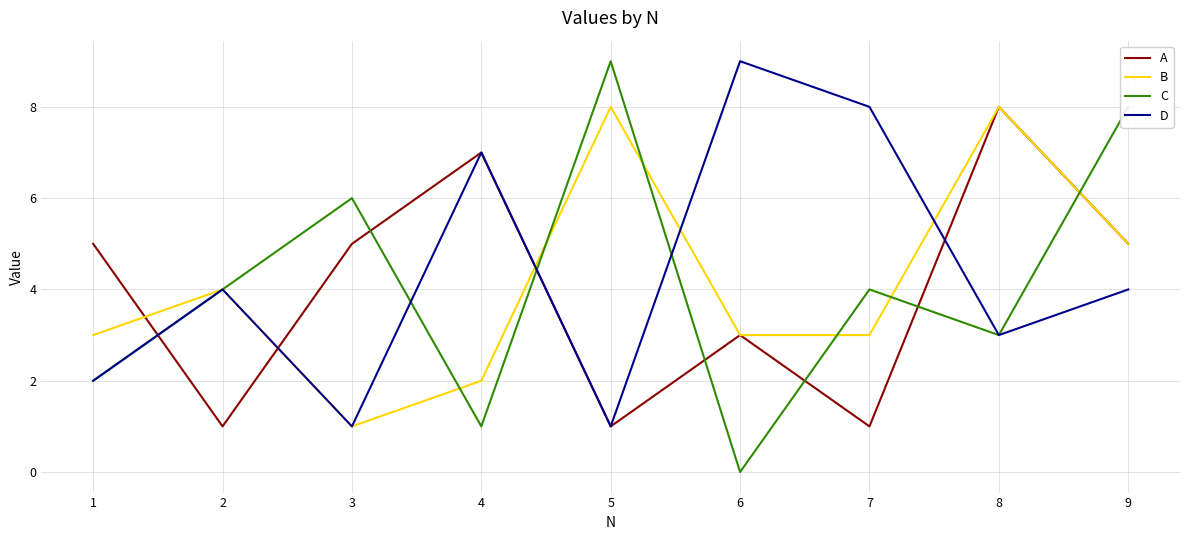

What is the greatest value displayed?

9